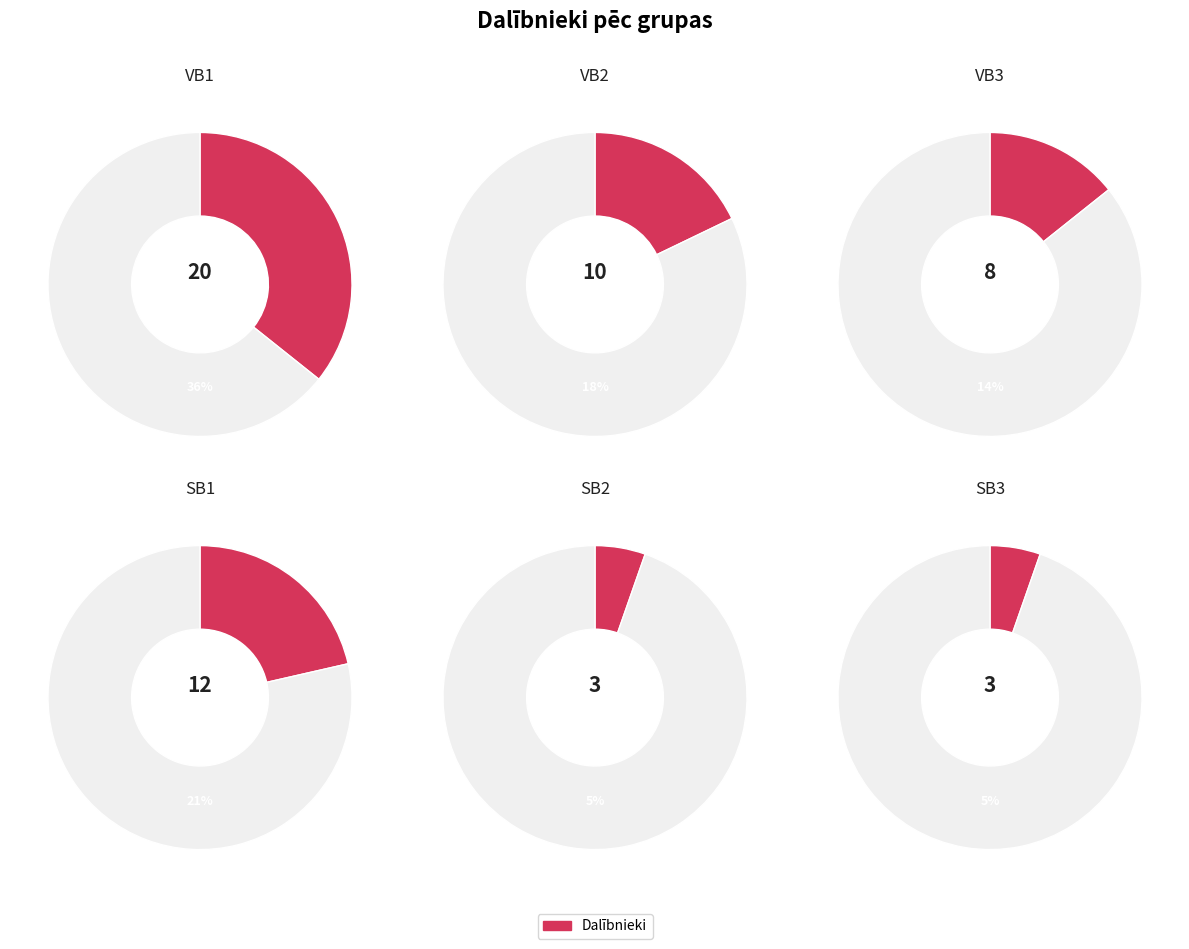

What percentage is the VB3 slice, to the nearest percent?

14%